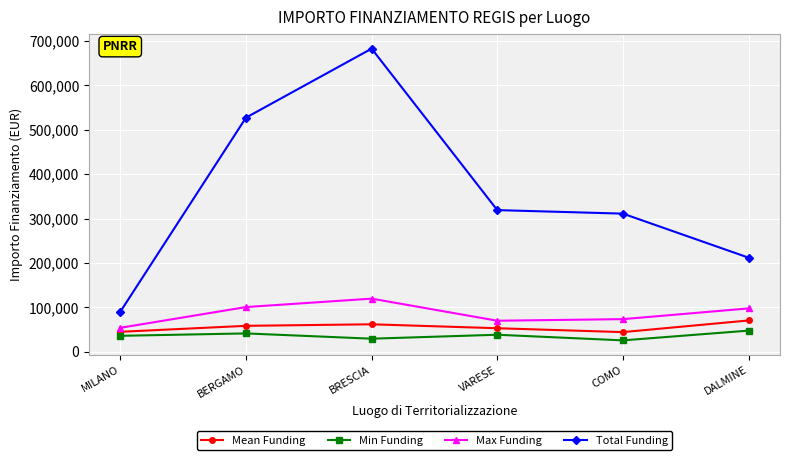

Which label corresponds to the largest value in the chart?

BRESCIA